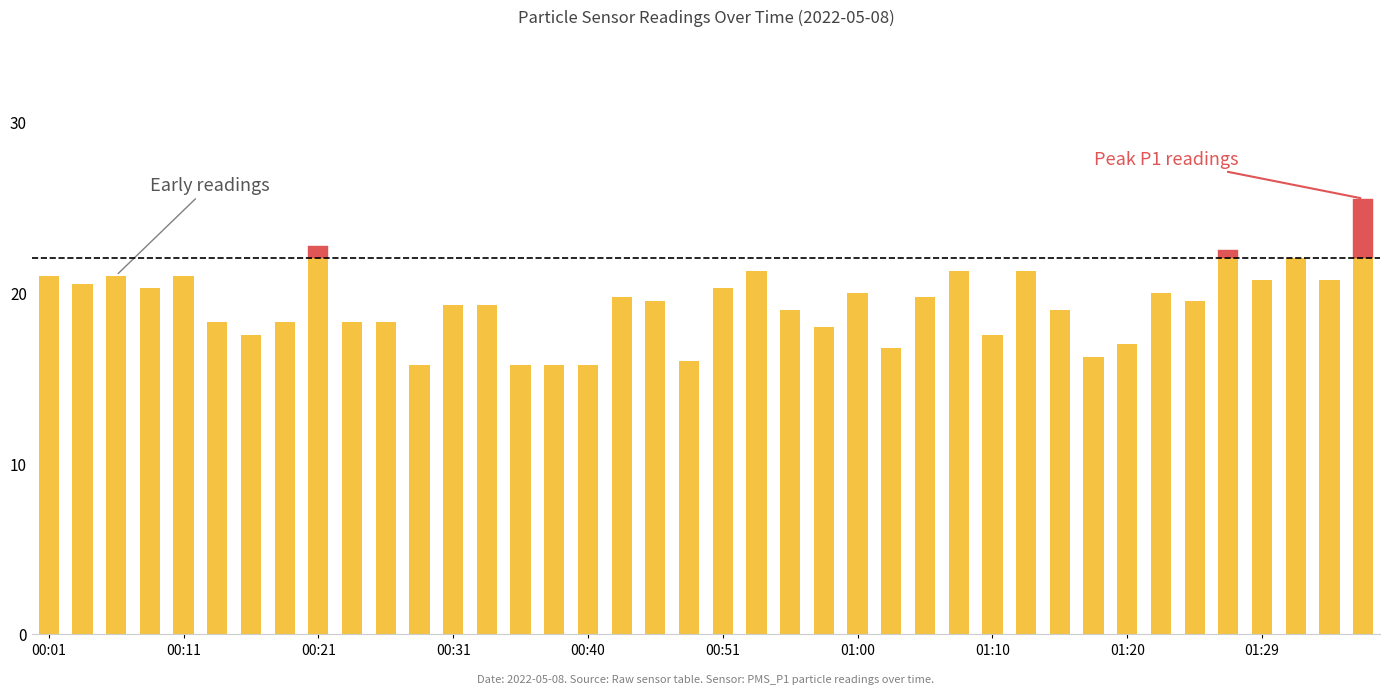

At which label does PMS_P1 first exceed 19?

00:01